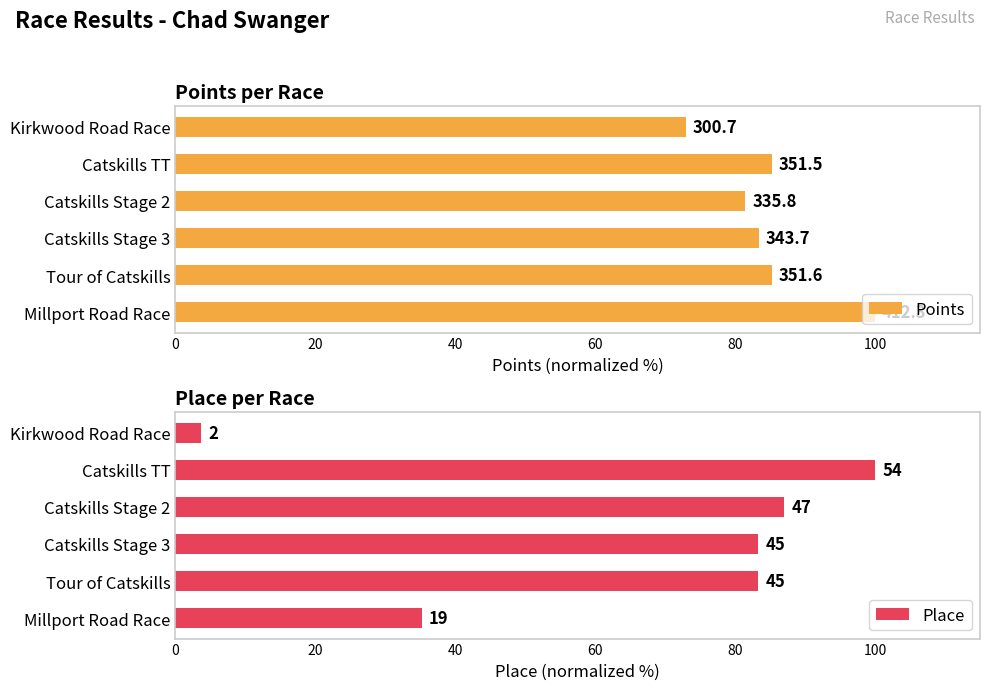

At how many categories does at least one series exceed 41?

6